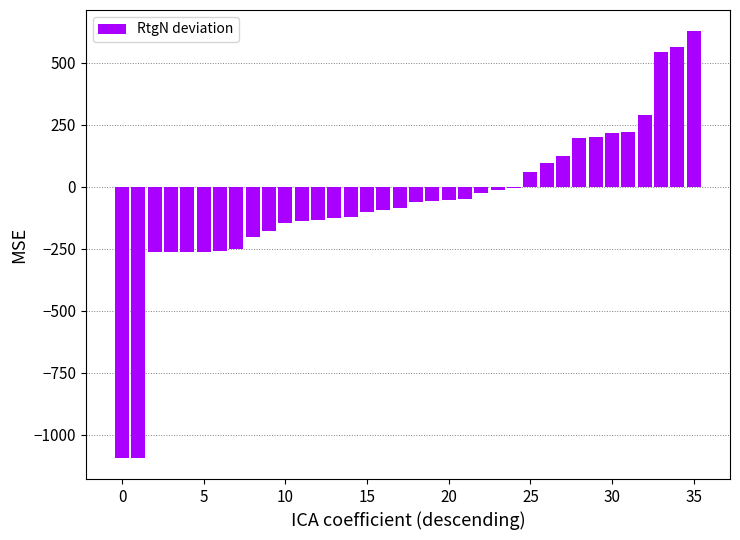

What is the sum of all values?

-2183.5